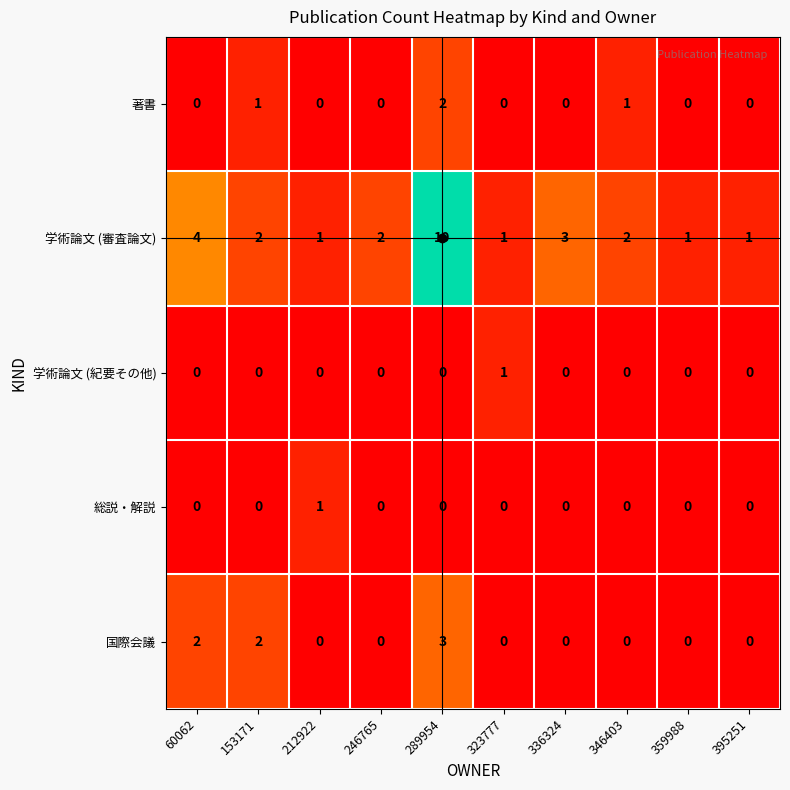

How many series are shown in this chart?

5